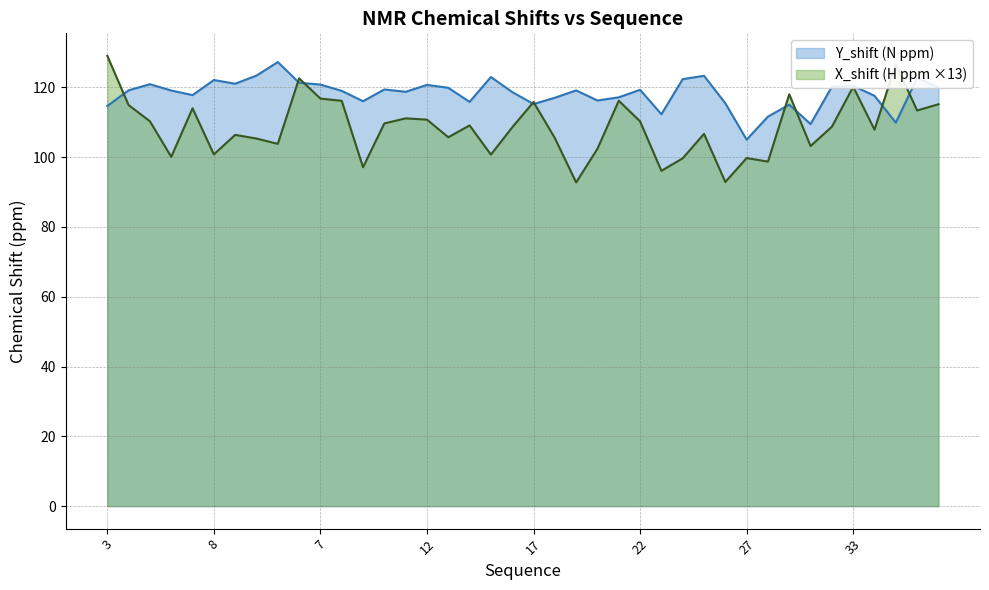

In X_shift, how many points are lower than both neighbors (excluding endpoints)?

13